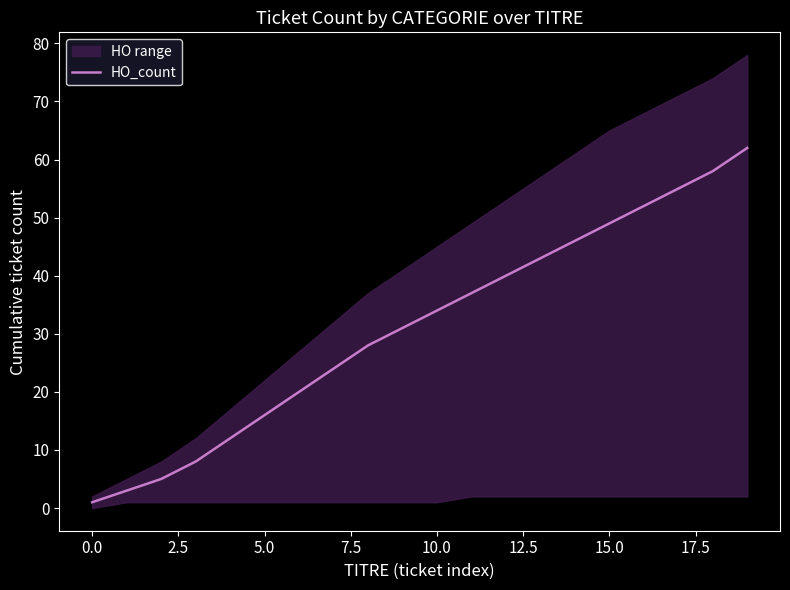

Between 10.0 and 15.0, which is larger?

15.0